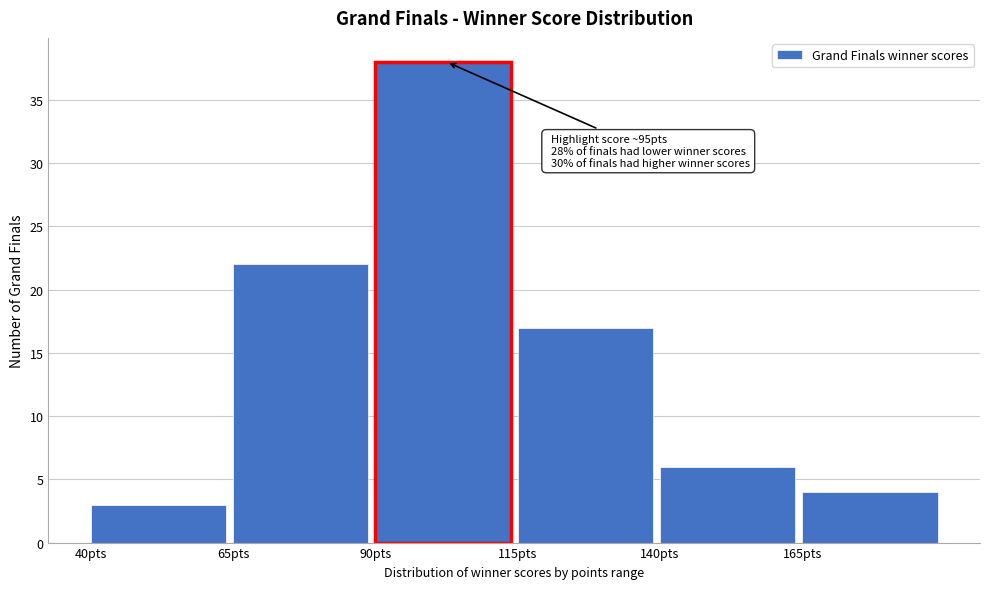

Over which range of the x-axis is the bar tallest?

90 to 115